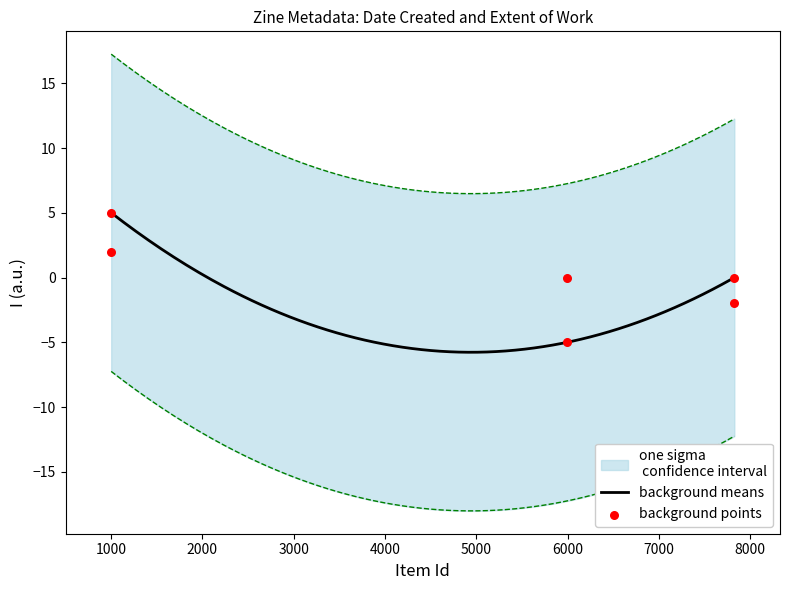

What is the highest value of the background means series?

5.0